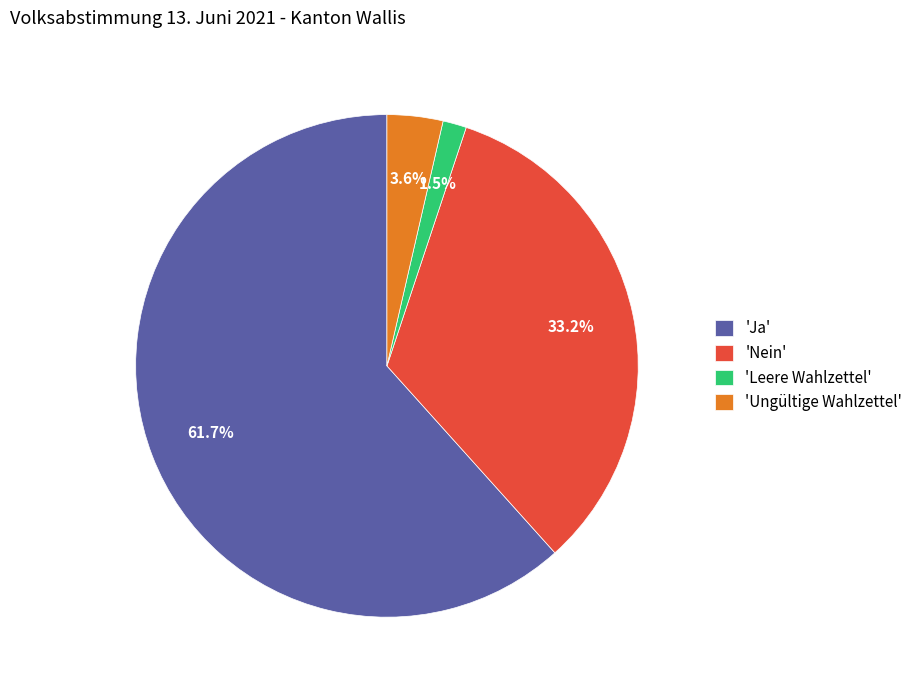

What is the smallest slice in the pie chart?

'Leere Wahlzettel'